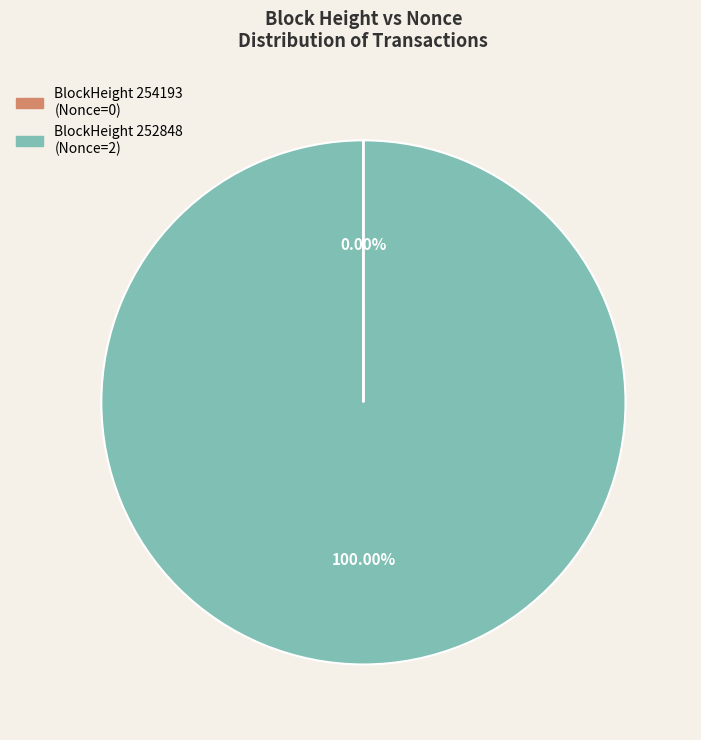

Is there any slice that represents more than half of the pie?

Yes